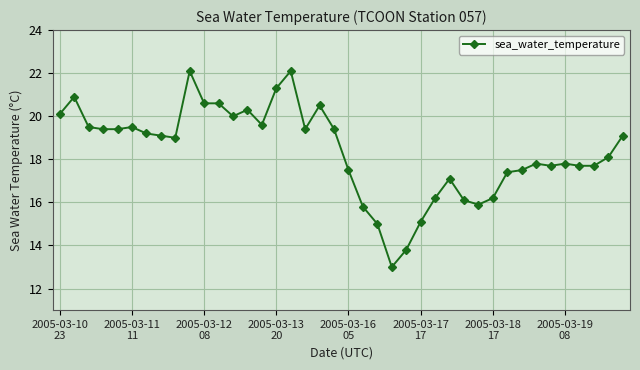

What is the value of the 39th point from the left?

18.1